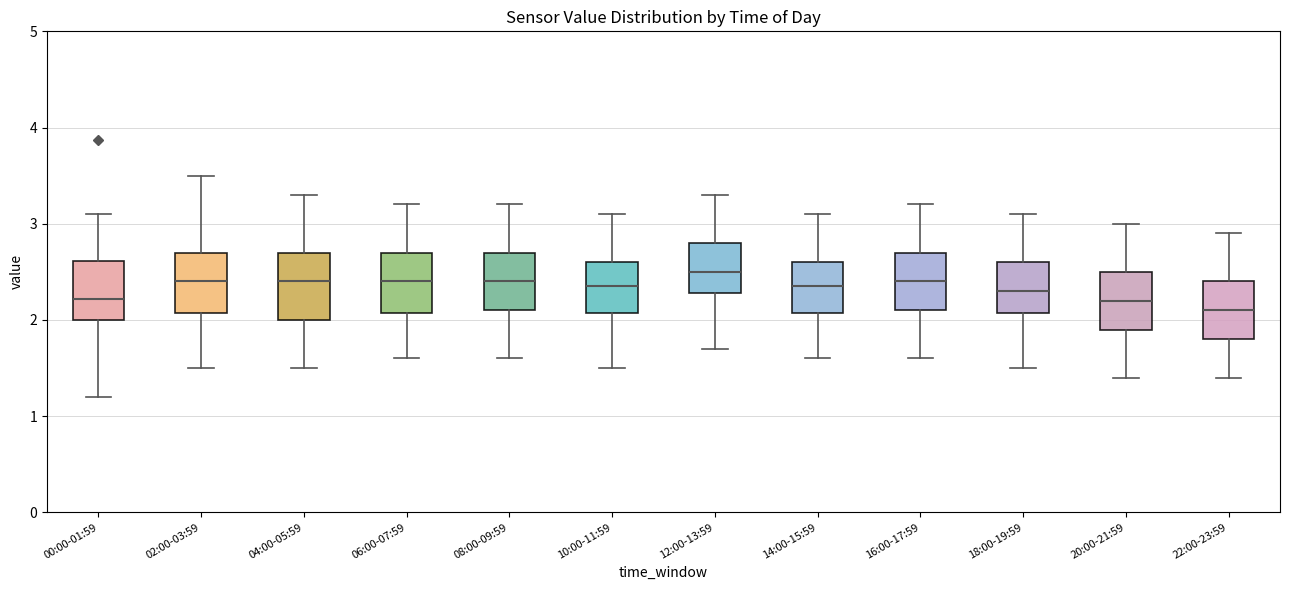

Which box has the highest median line?

12:00-13:59